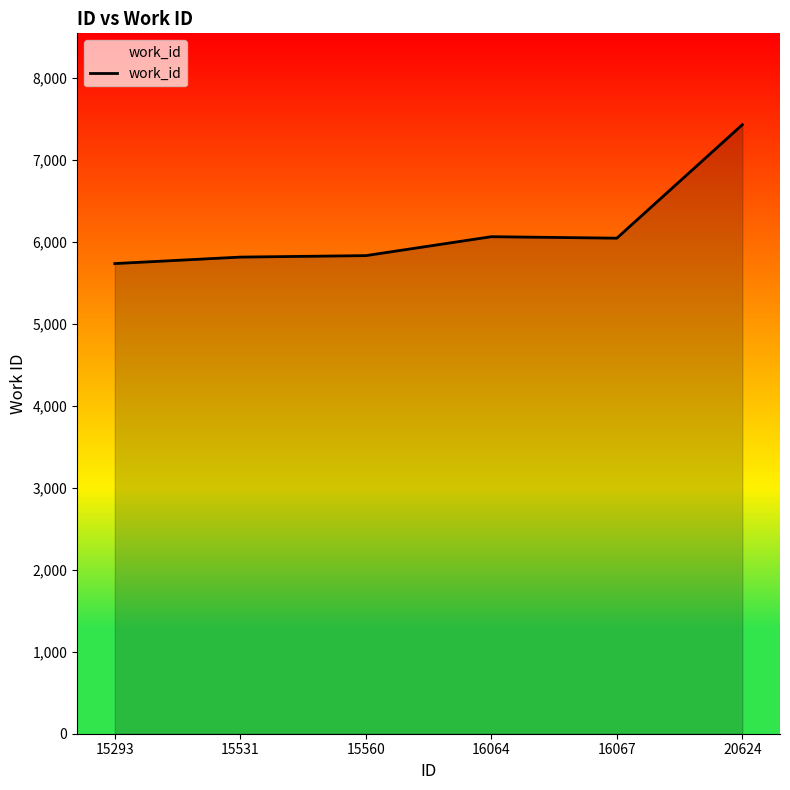

Approximately how many times larger is the value at 15293 compared to 16064?

0.9